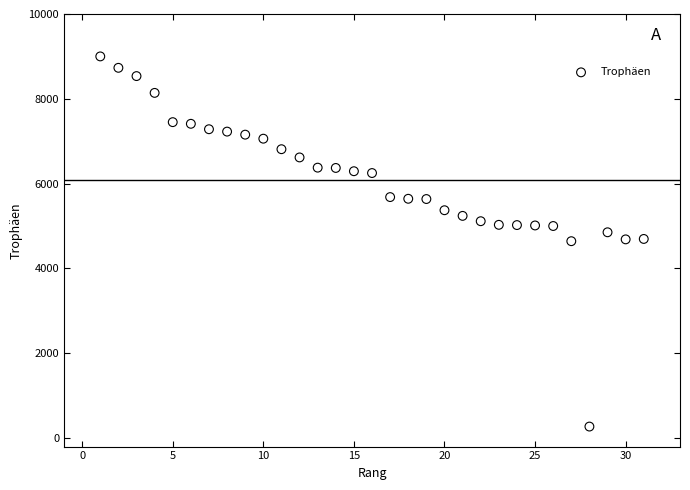

What is the range of X values (max minus min)?

30